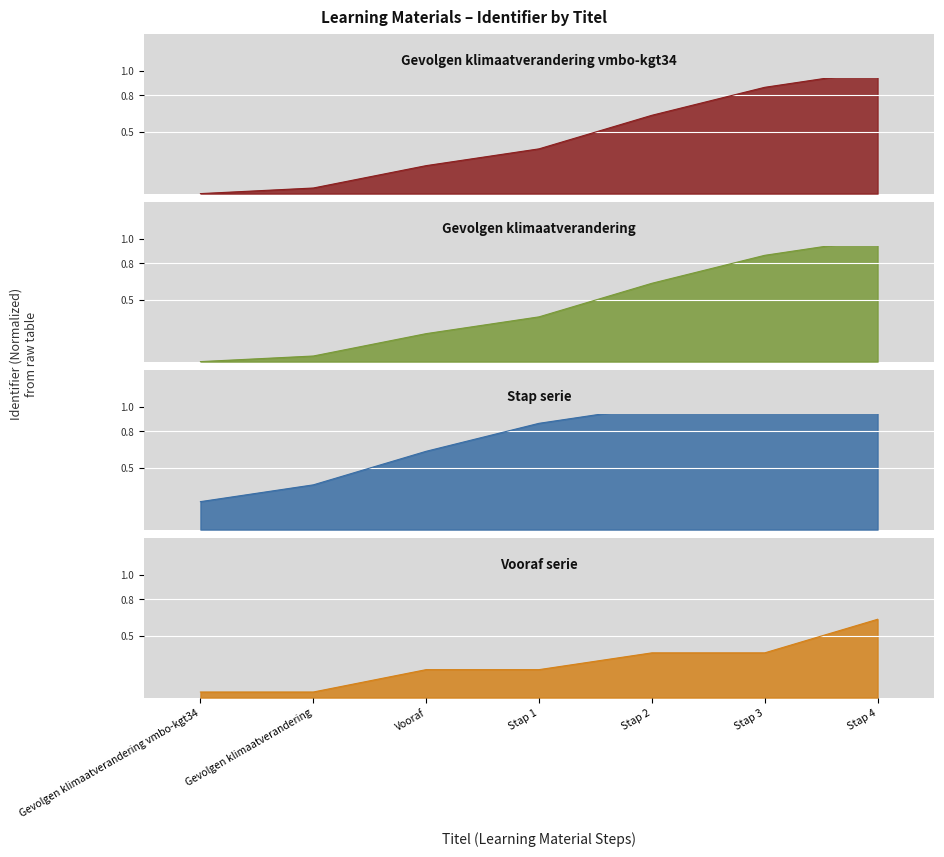

Reading left to right, what are all the values shown in this chart?

Gevolgen klimaatverandering vmbo-kgt34: 0.0	0.0	0.2	0.4	0.6	0.9	1.0
Gevolgen klimaatverandering: 0.0	0.0	0.2	0.4	0.6	0.9	1.0
Stap serie: 0.2	0.4	0.6	0.9	1.0	1.0	1.0
Vooraf serie: 0.0	0.0	0.2	0.2	0.4	0.4	0.6